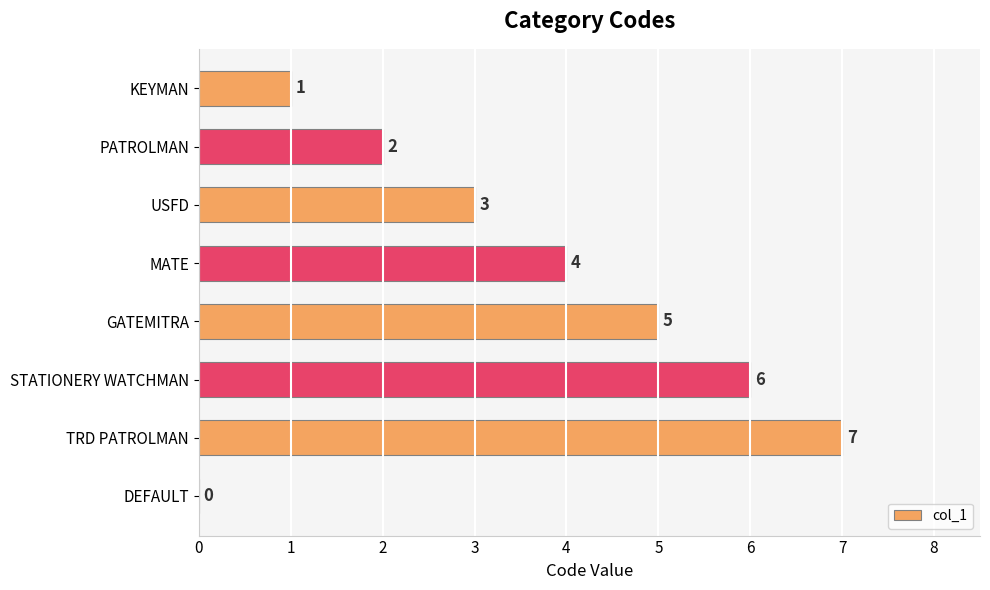

How many categories are shown in the chart?

8